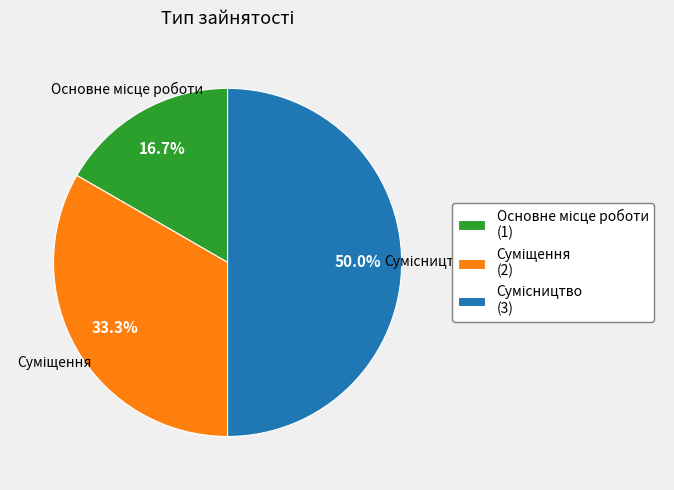

How many slices are in this pie chart?

3